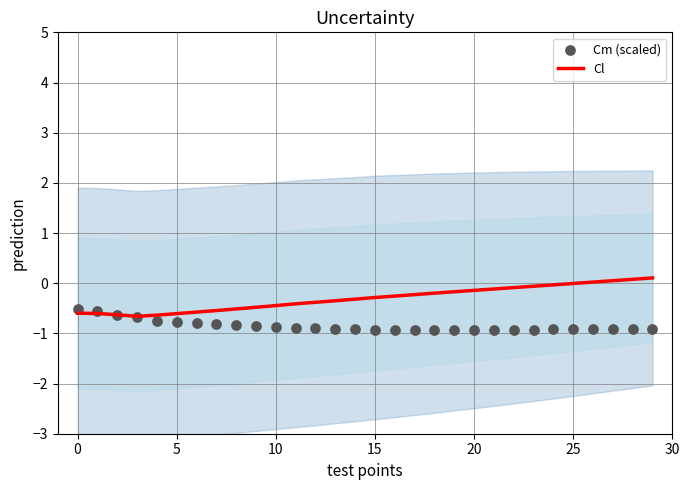

Which series reaches the minimum Y coordinate?

Cm (scaled)